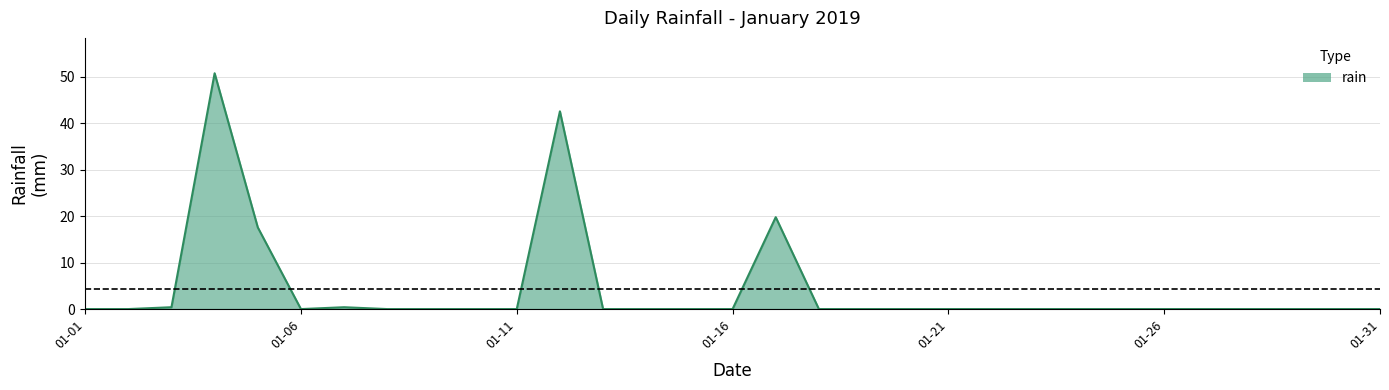

How many lines are shown in the chart?

1